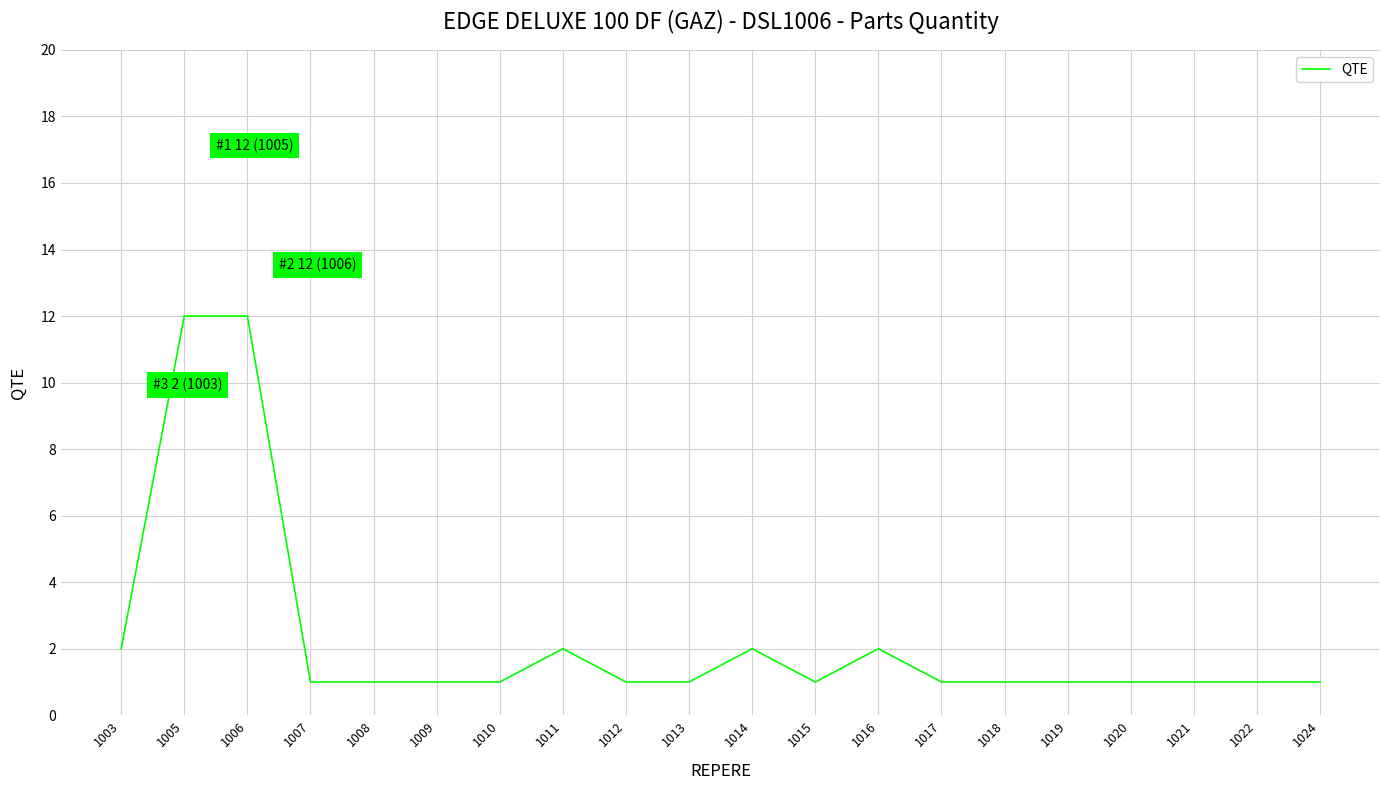

What is the difference between the maximum and minimum values?

11